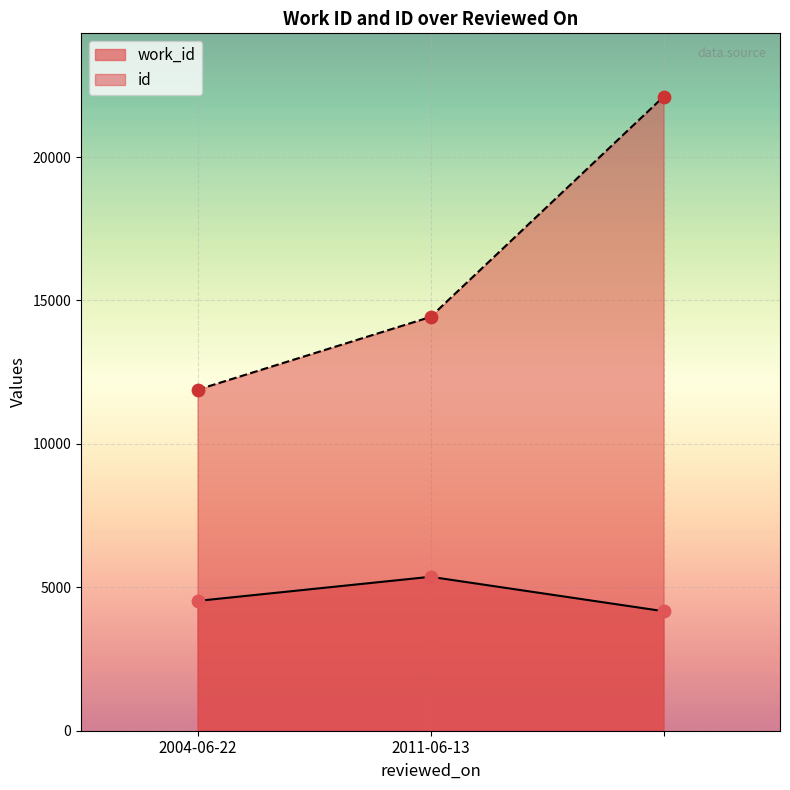

At how many categories does at least one series exceed 17594?

1